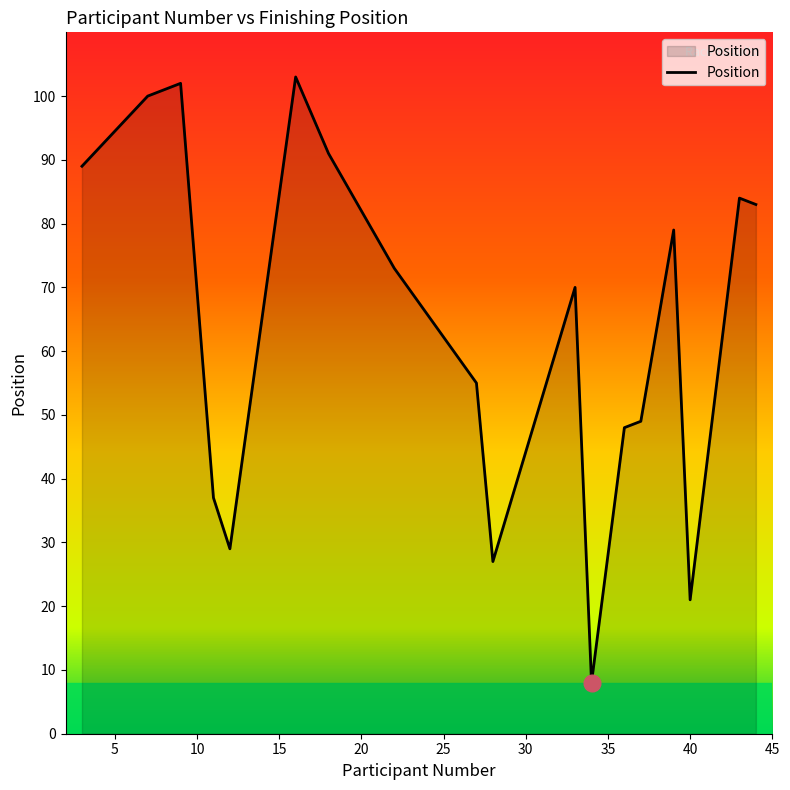

What is the maximum value shown in the chart?

103